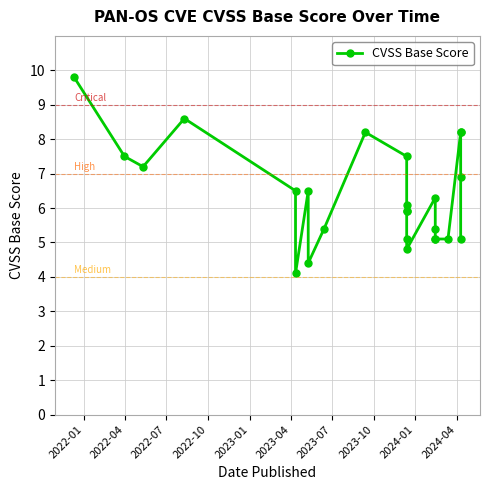

What is the difference between the second highest and minimum values?

4.5